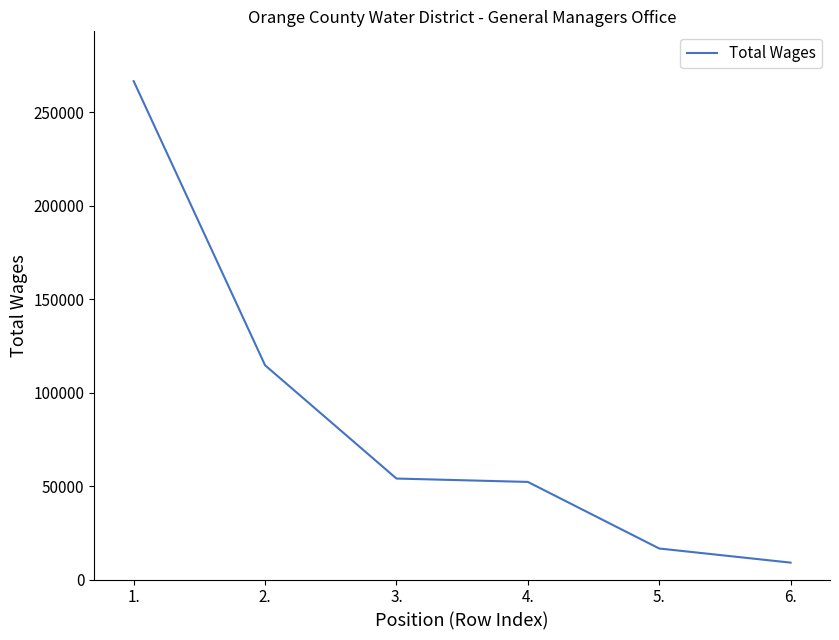

Where is the data nearest to the value 137773?

2.